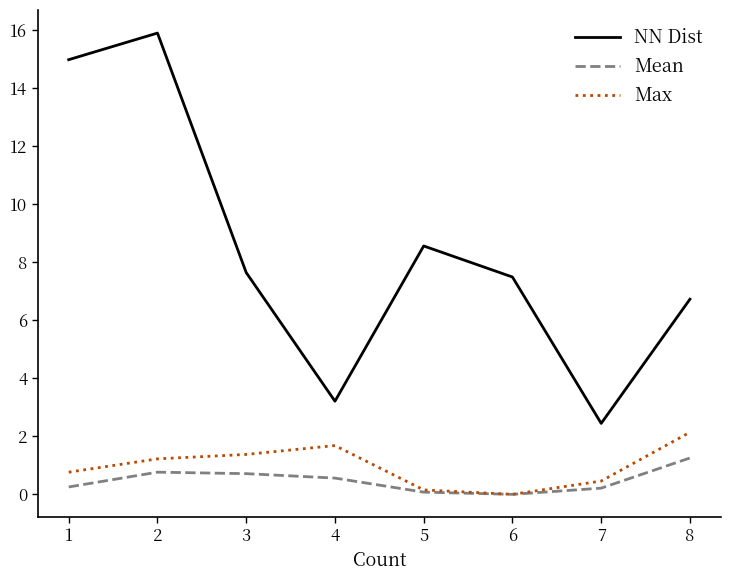

True or false: Mean has a value of 0.7 at 3.

True